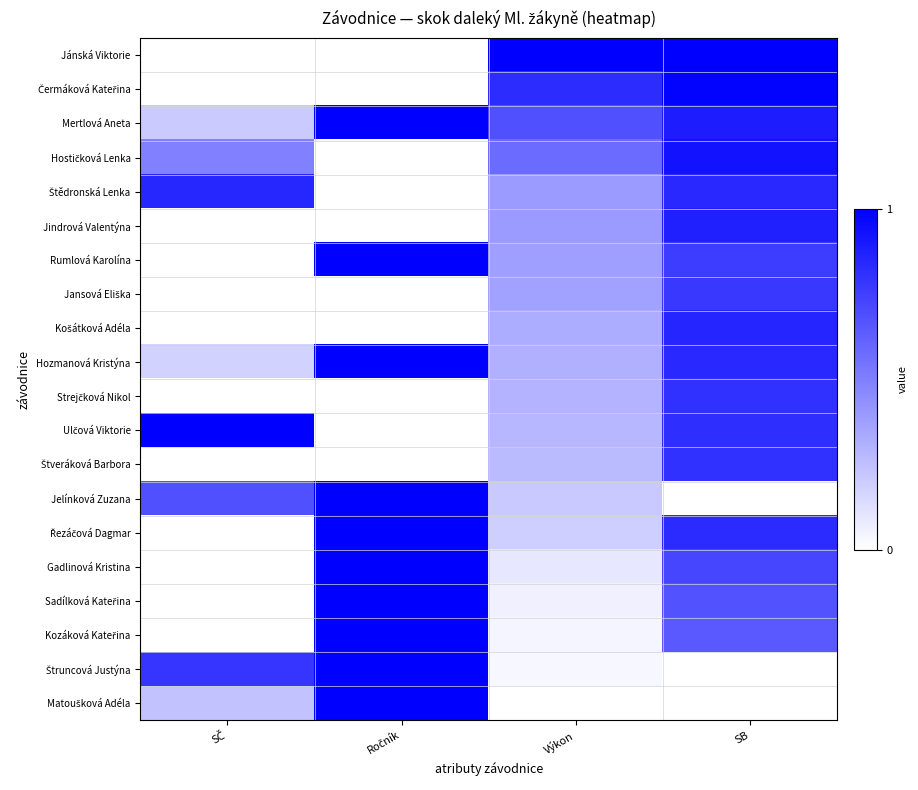

What is the greatest value displayed?

1.0